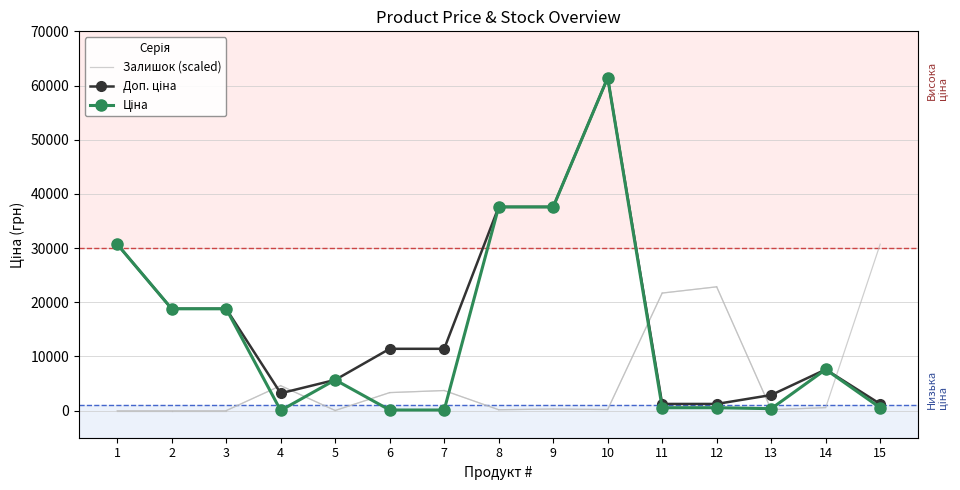

What is the greatest value displayed?

61434.3